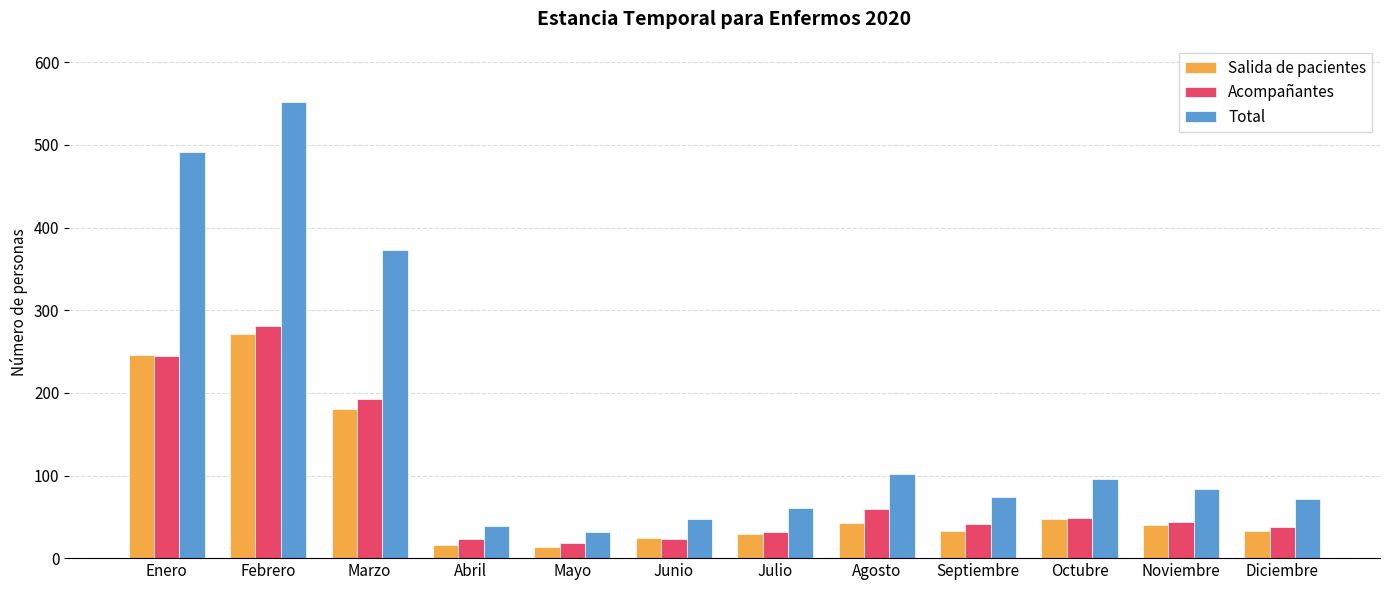

Which series changed the most between Noviembre and Diciembre?

Total